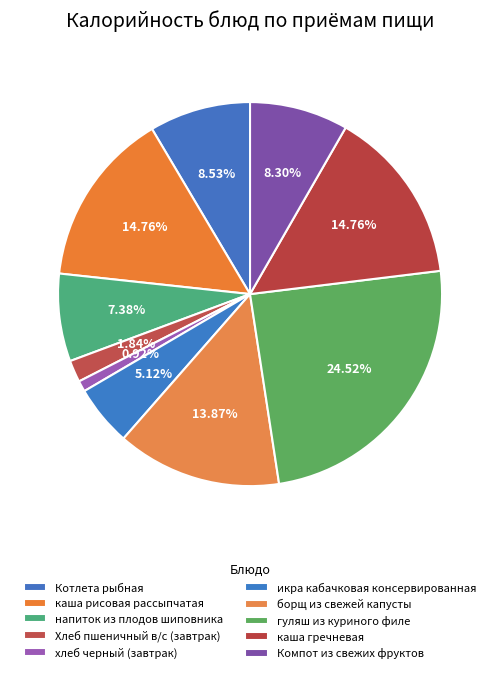

What is the smallest slice in the pie chart?

хлеб черный (завтрак)